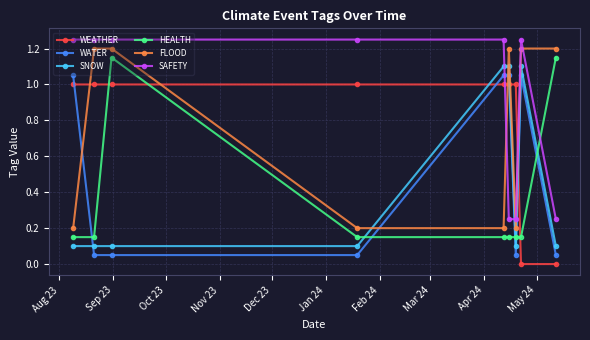

What is the difference between the maximum and minimum values in the FLOOD series?

1.0